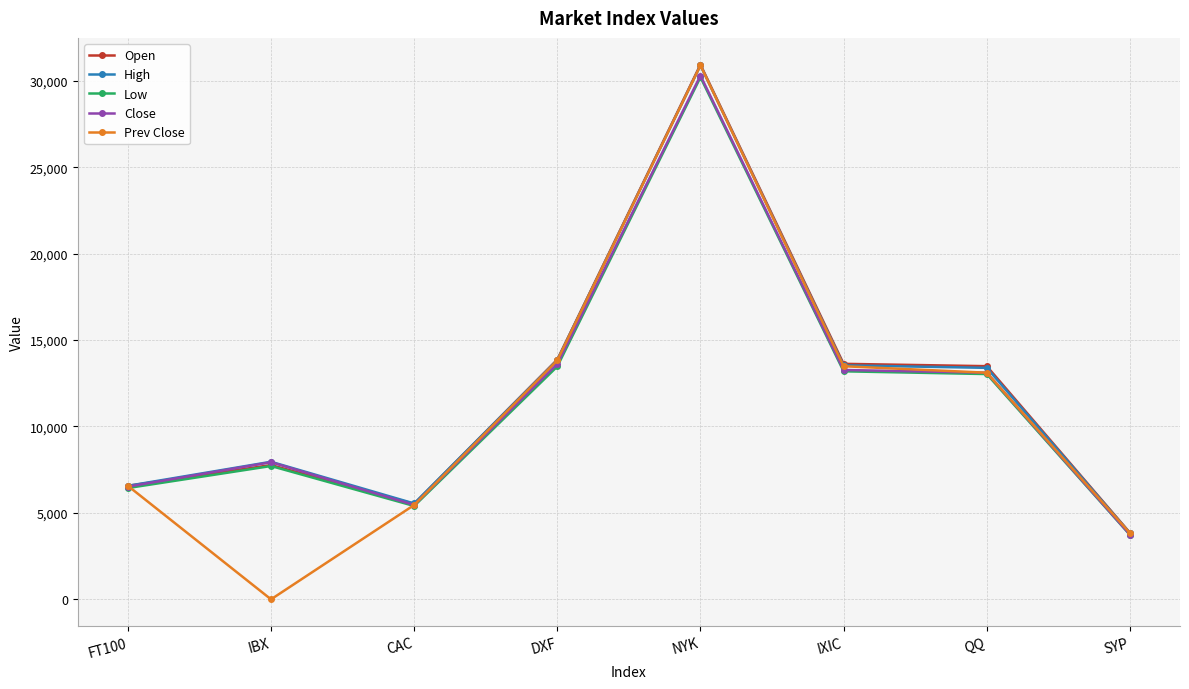

What are all the series names shown in the legend?

Open, High, Low, Close, Prev Close